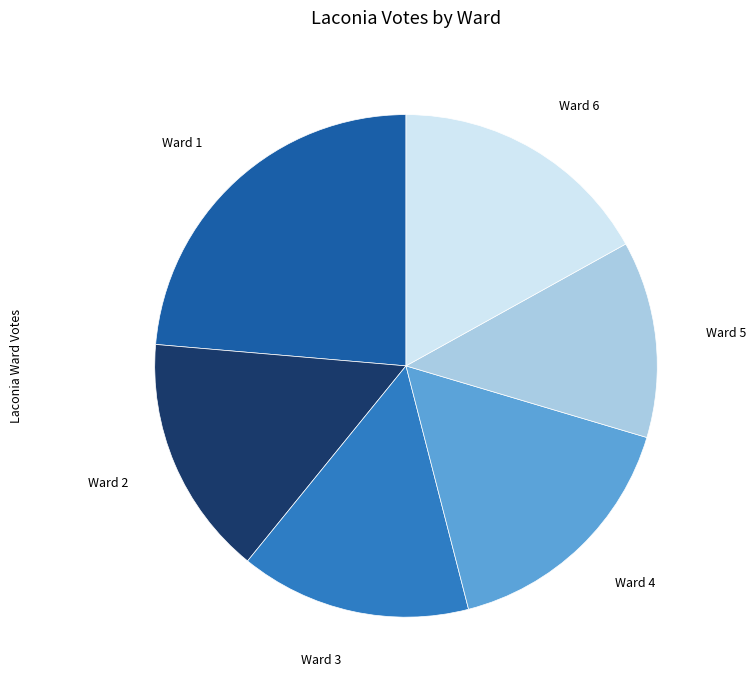

How many slices are in this pie chart?

6